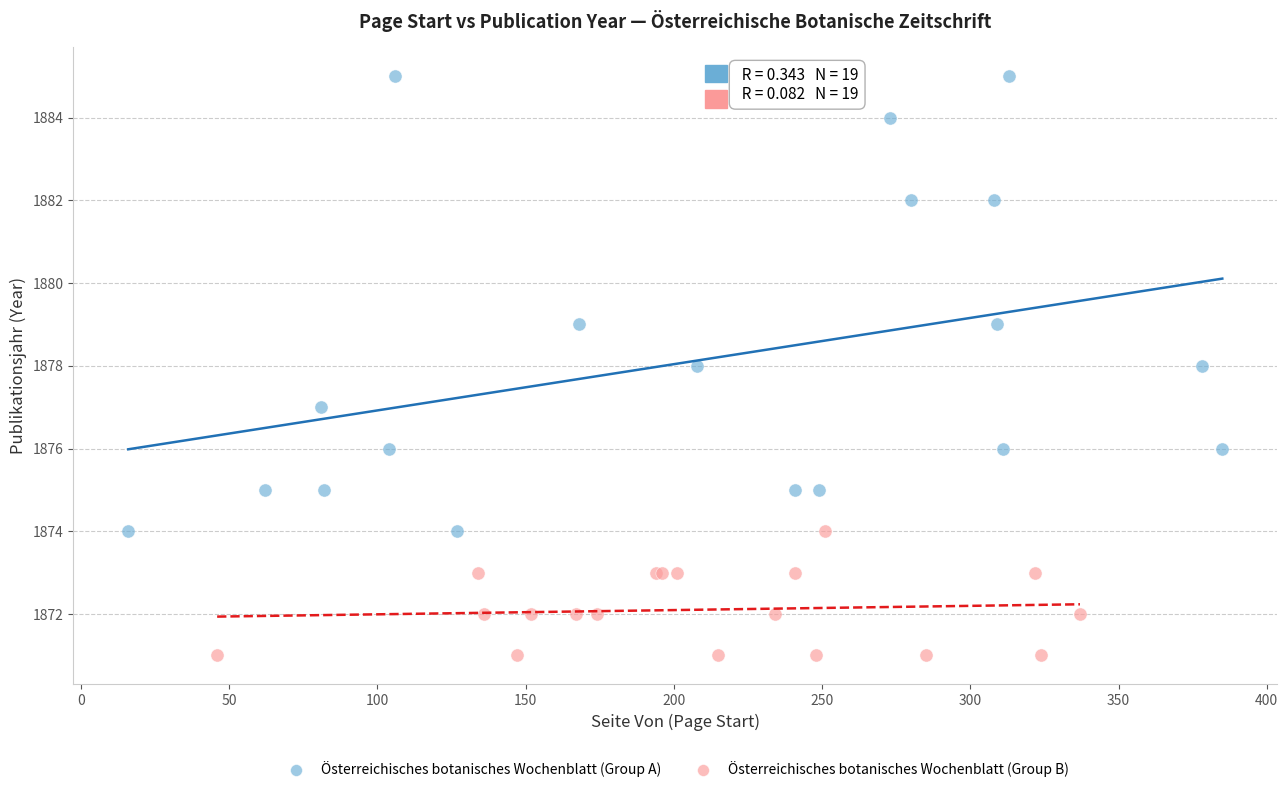

Which series has the largest Y range (max minus min)?

Österreichisches botanisches Wochenblatt (Group A)